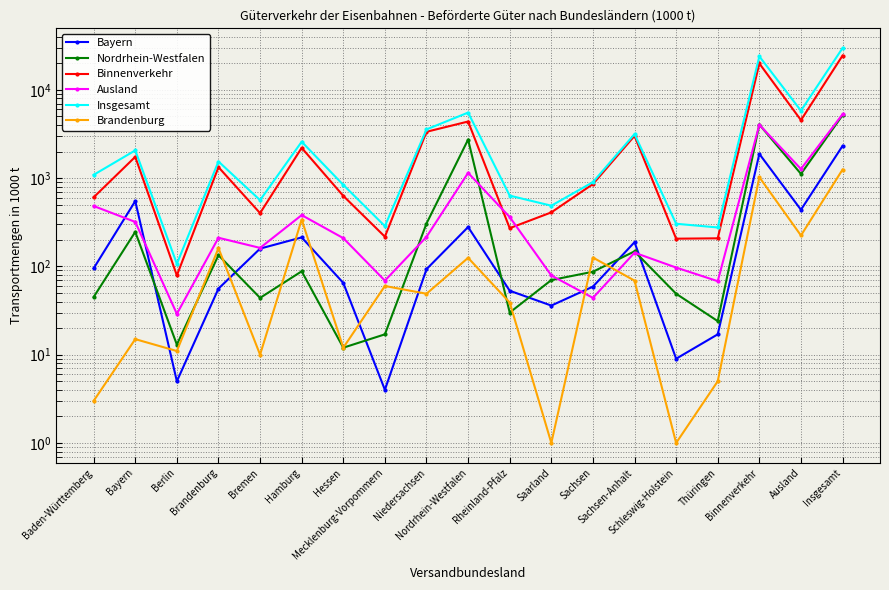

Which series has the widest spread of values?

Insgesamt